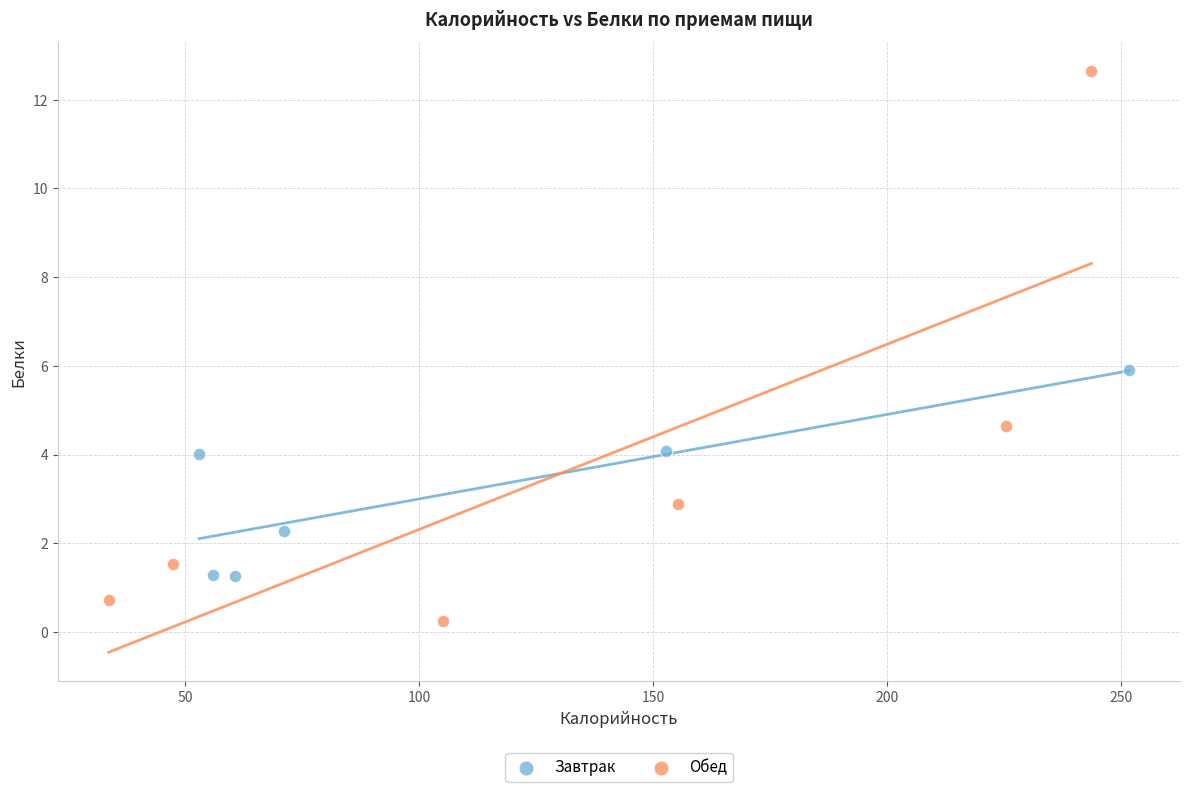

Which series has the widest spread of Y values?

Обед